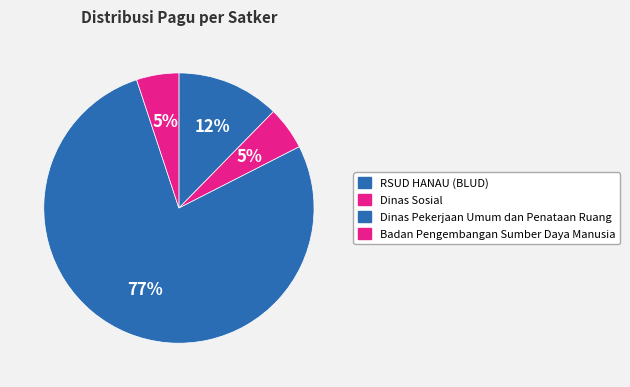

Count the number of slices in the pie.

4